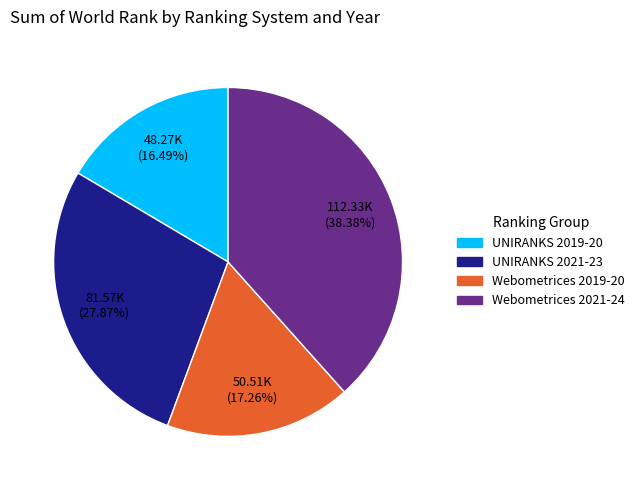

Between UNIRANKS 2019-20 and UNIRANKS 2021-23, which is larger?

UNIRANKS 2021-23